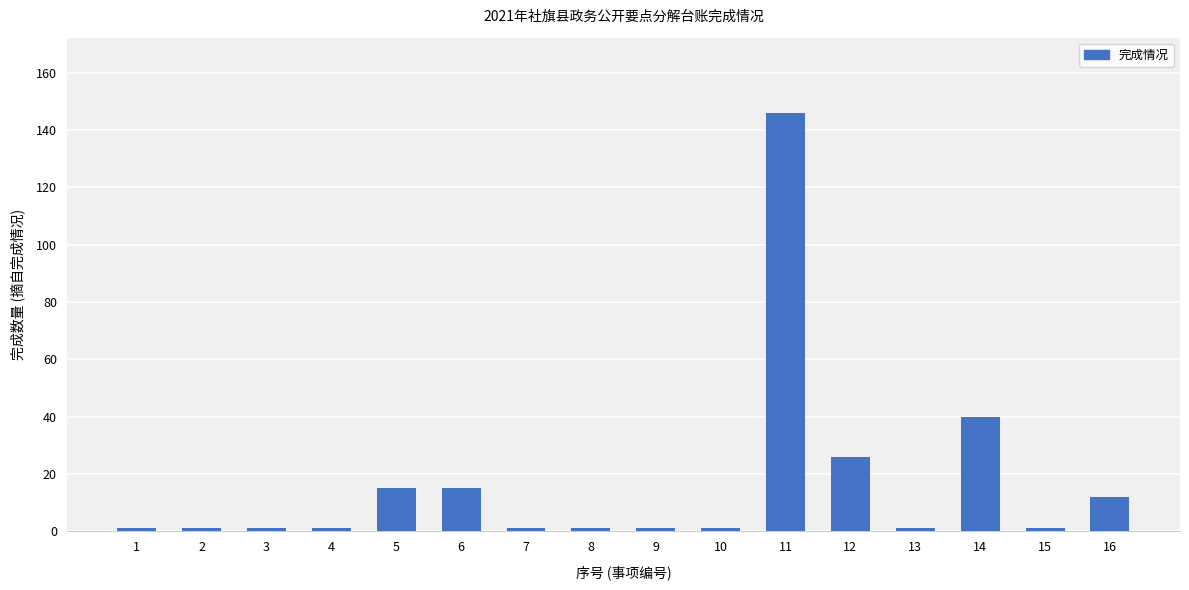

True or false: the data shows 1 at 7.

True